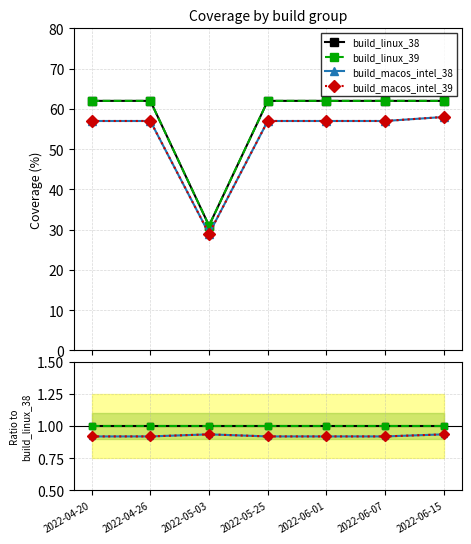

At 2022-06-01, list the series in order from smallest to largest.

build_macos_intel_38, build_macos_intel_39, build_linux_38, build_linux_39